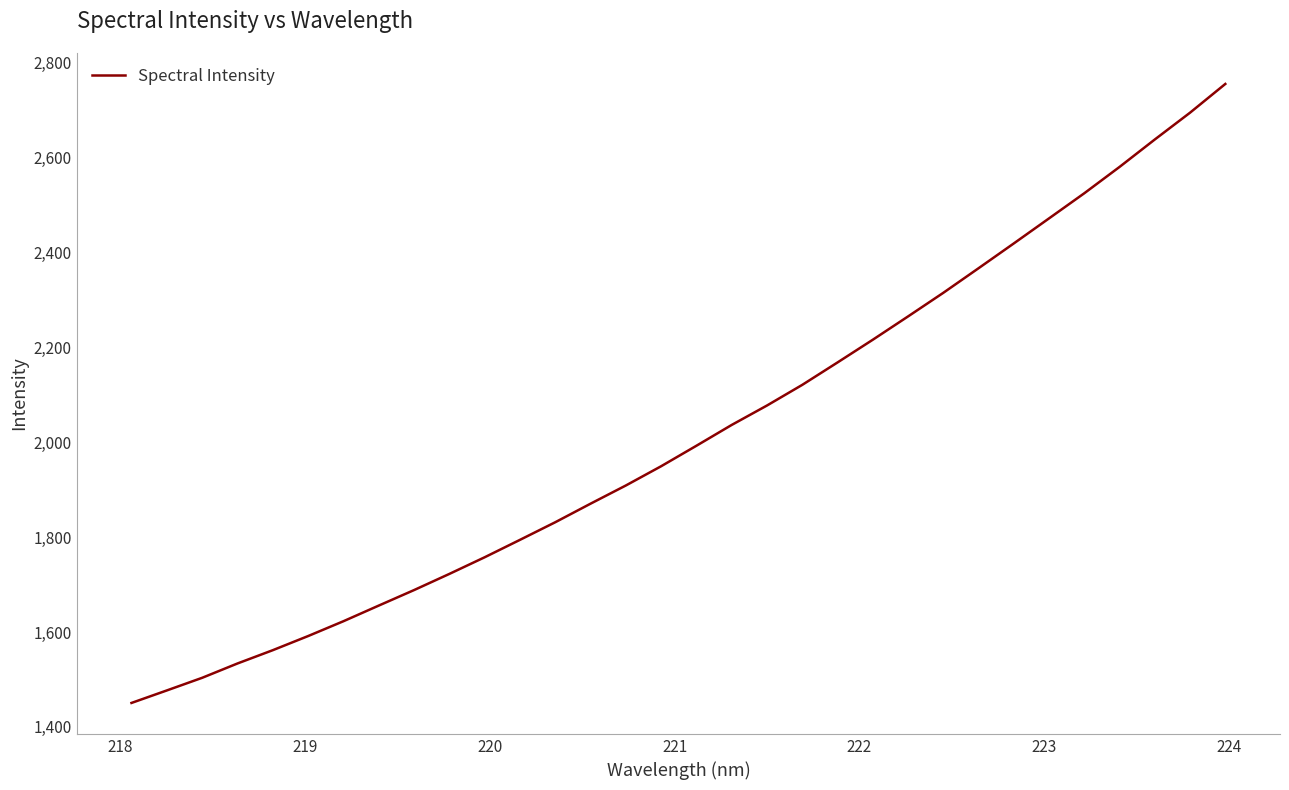

What is the difference between the maximum and minimum values?

1304.1